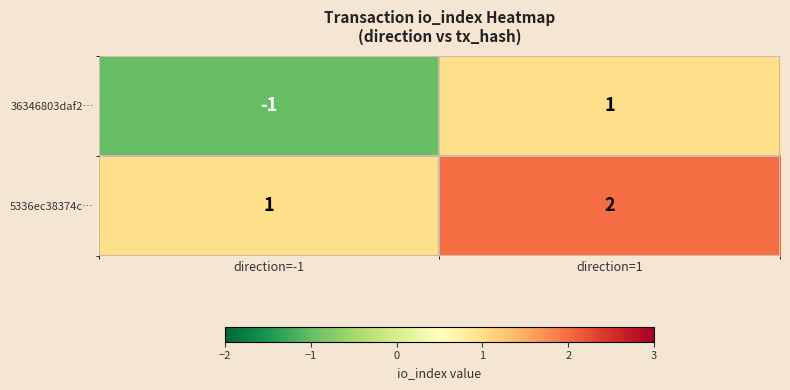

What is the maximum value shown in the chart?

2